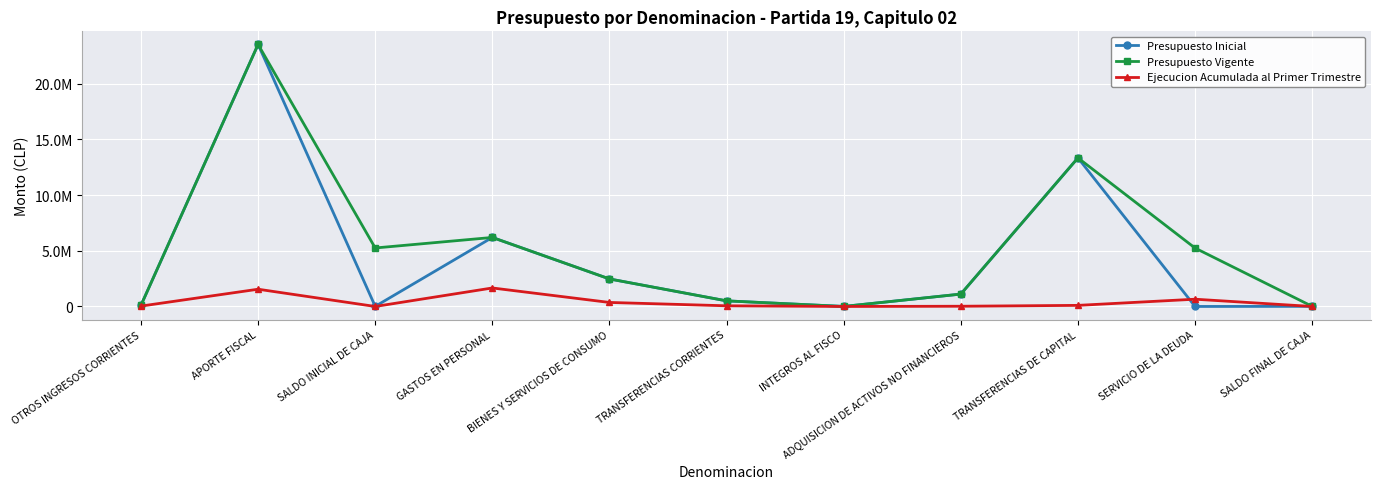

List the series in order of their overall mean, highest first.

Presupuesto Vigente, Presupuesto Inicial, Ejecucion Acumulada al Primer Trimestre